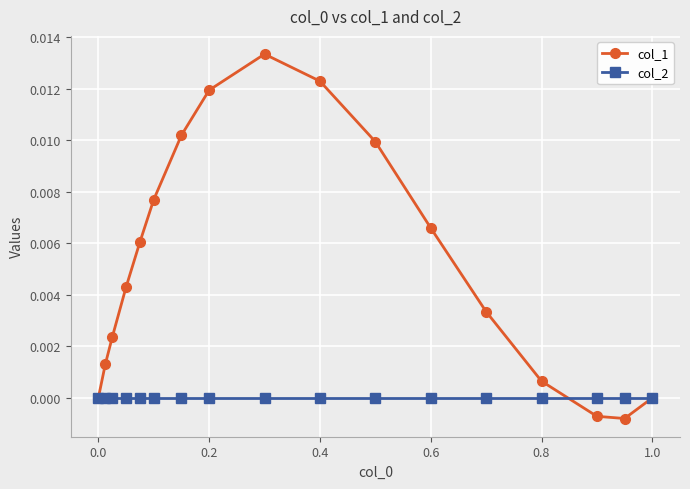

Which series has the largest range (max minus min)?

col_1